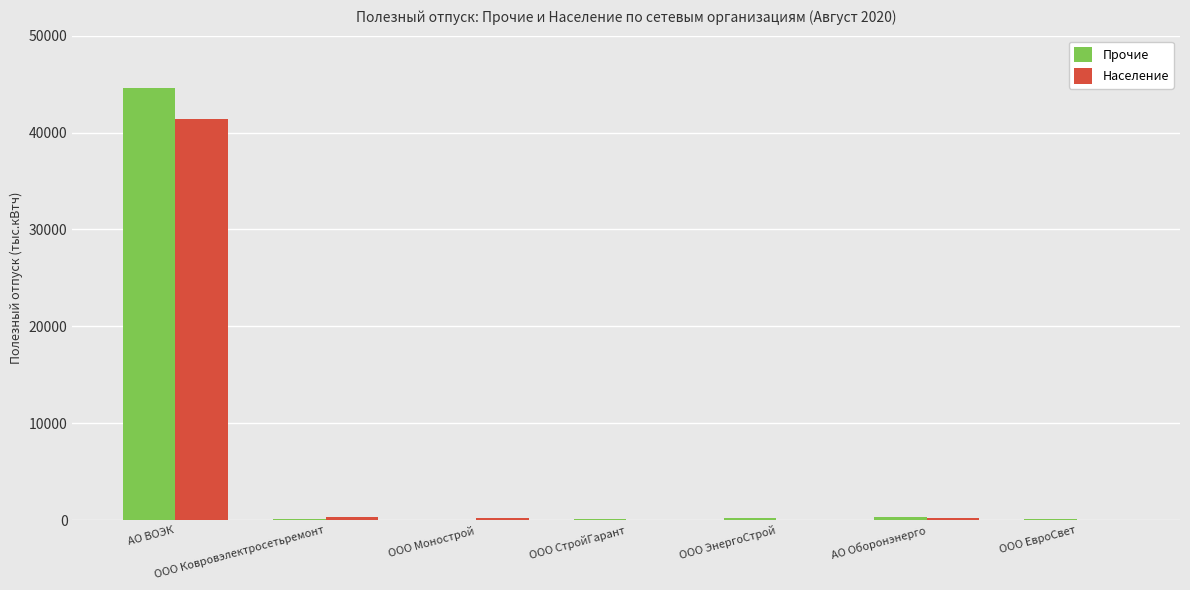

What is the total value across all series at АО ВОЭК?

85998.6